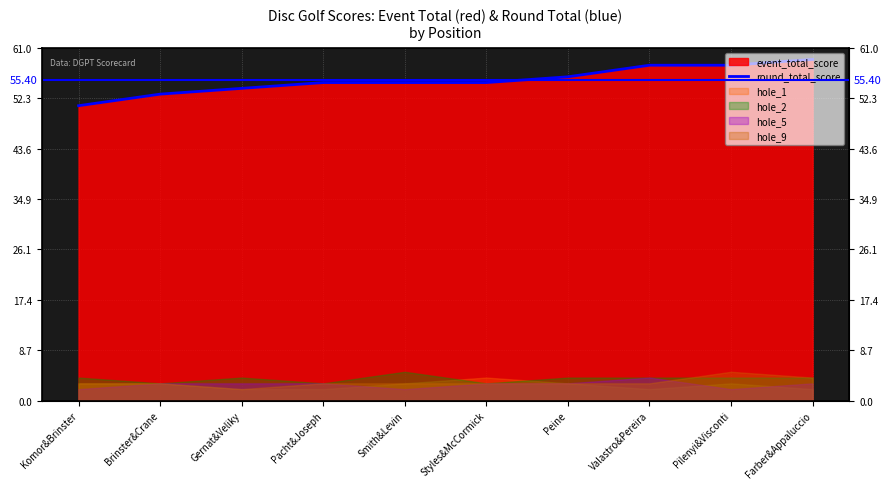

What is the difference between the maximum and second lowest values?

6